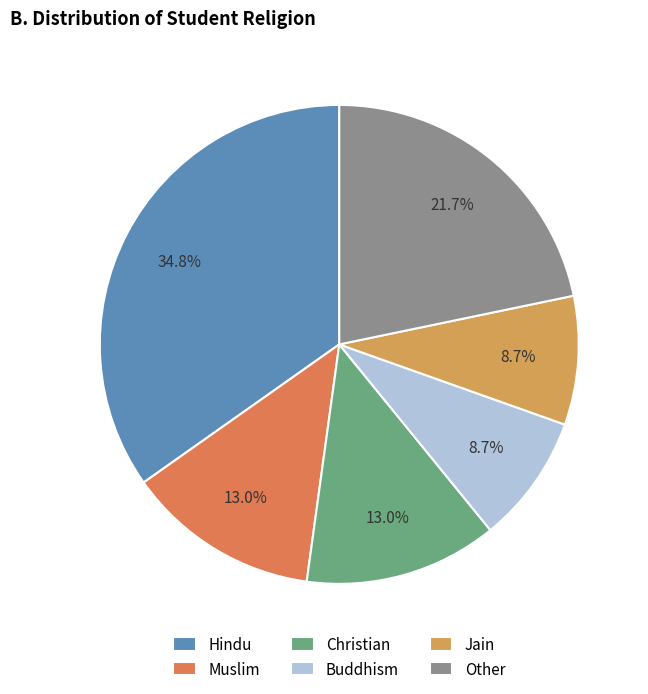

To the nearest percent, what percentage of the pie is Jain?

9%